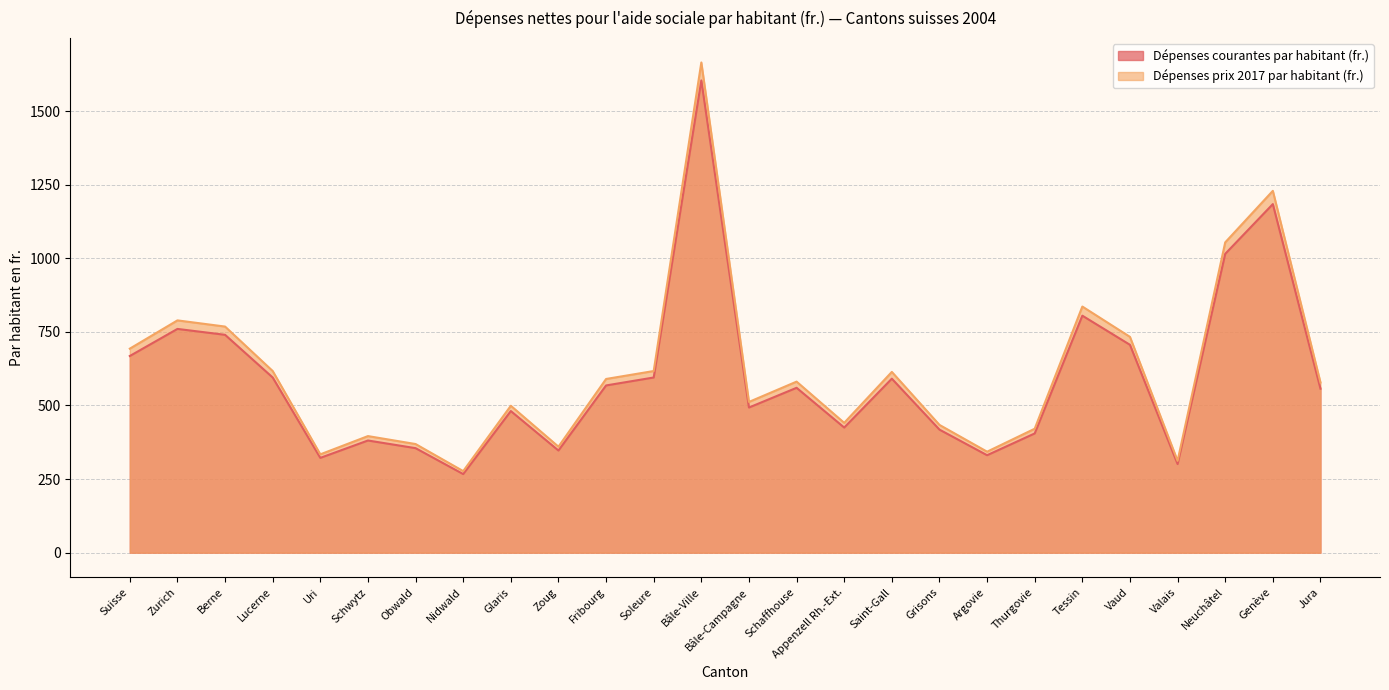

What is the minimum value shown in the chart?

267